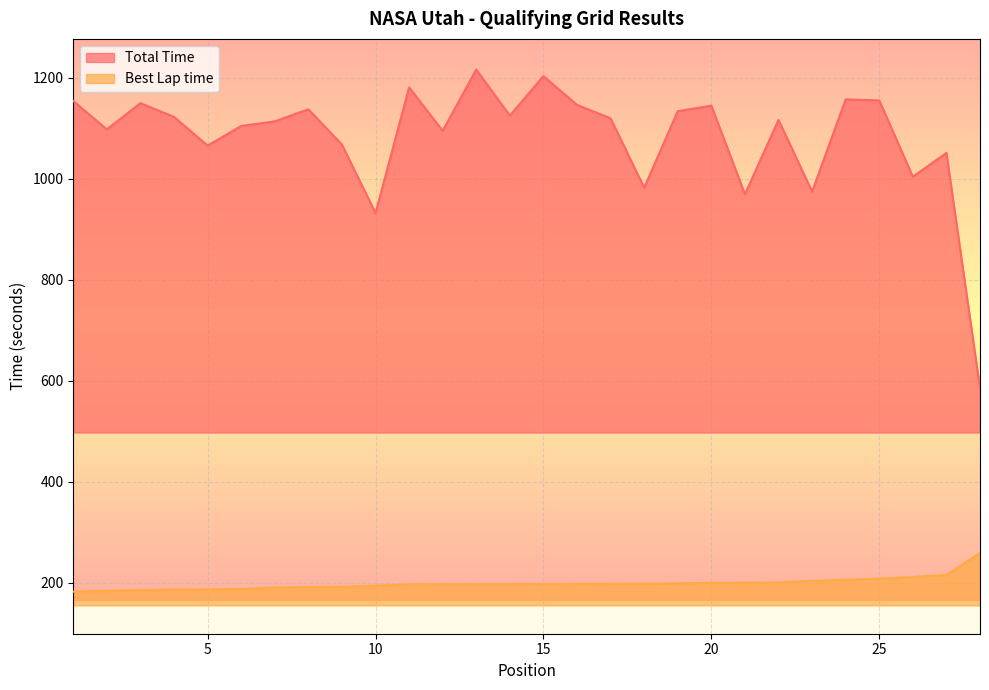

What is the total value across all series at 3?

1335.3